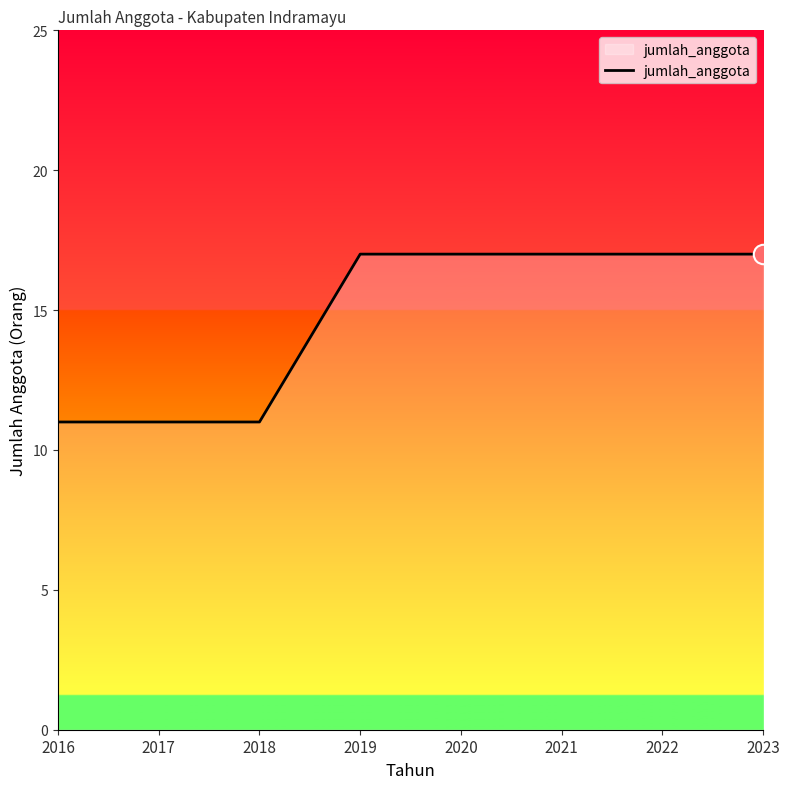

The chart shows a value of 17 at 2023. True or false?

True